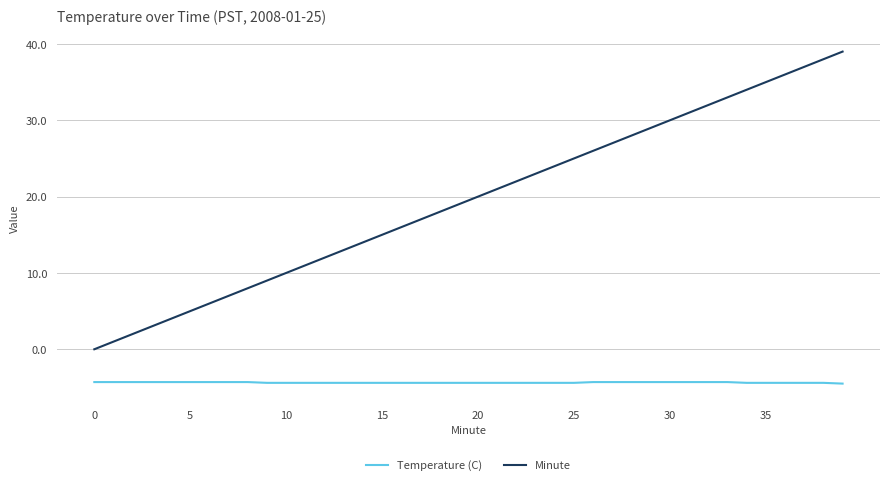

Which series has the largest total across all categories?

Minute